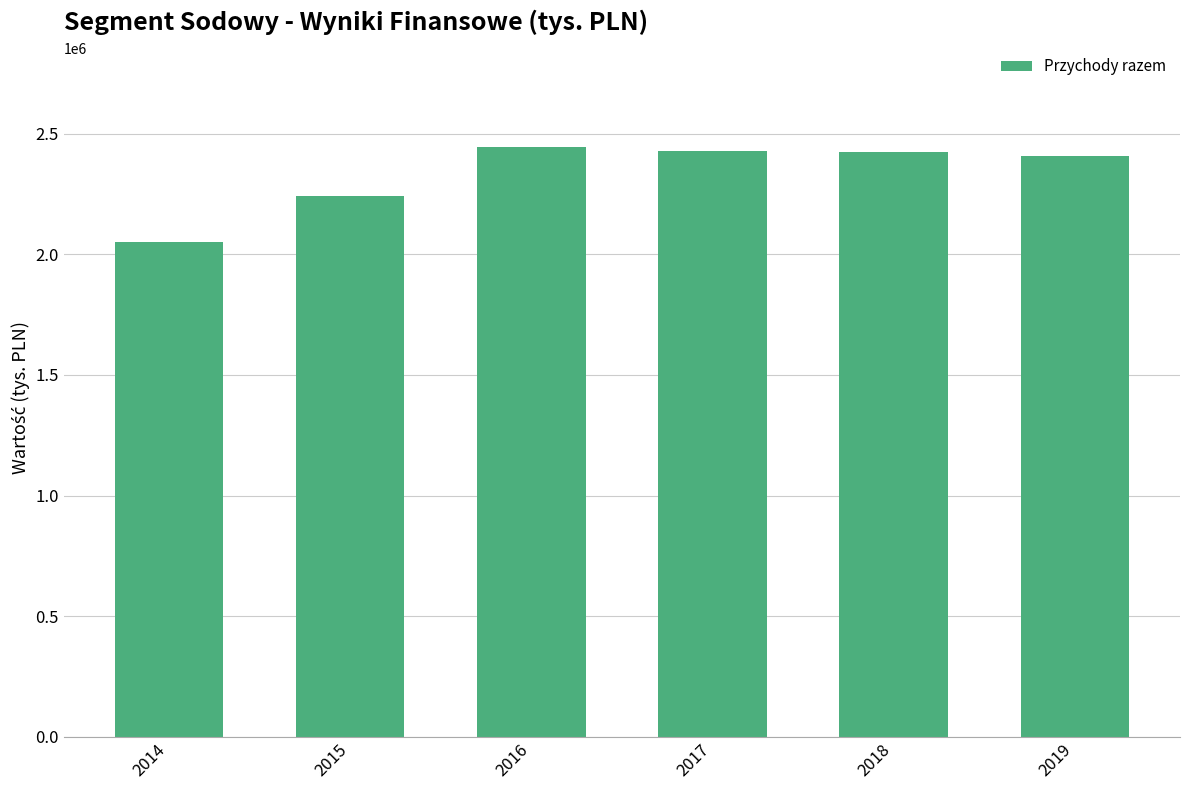

How many bars are there in total?

6